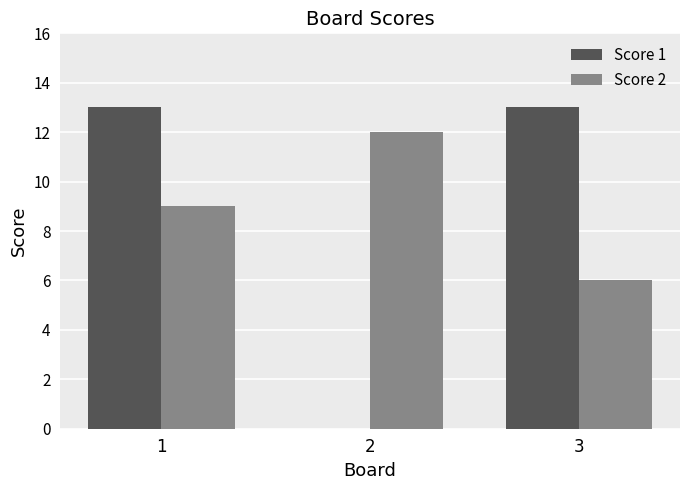

Is it true that Score 1 equals 4 at 2?

False